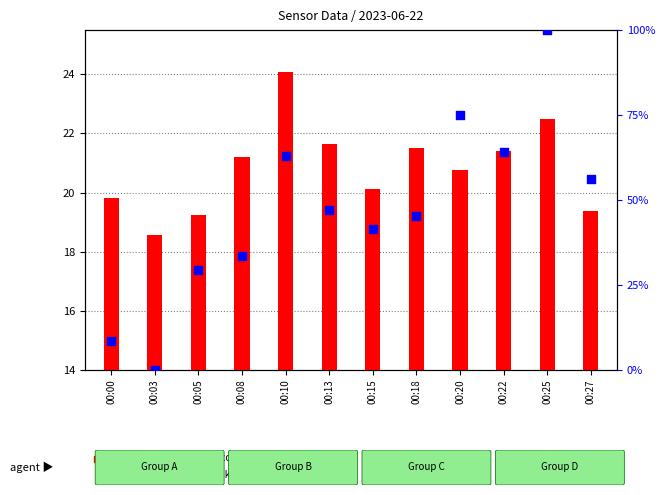

What is the total value across all series at 00:15?

61.5